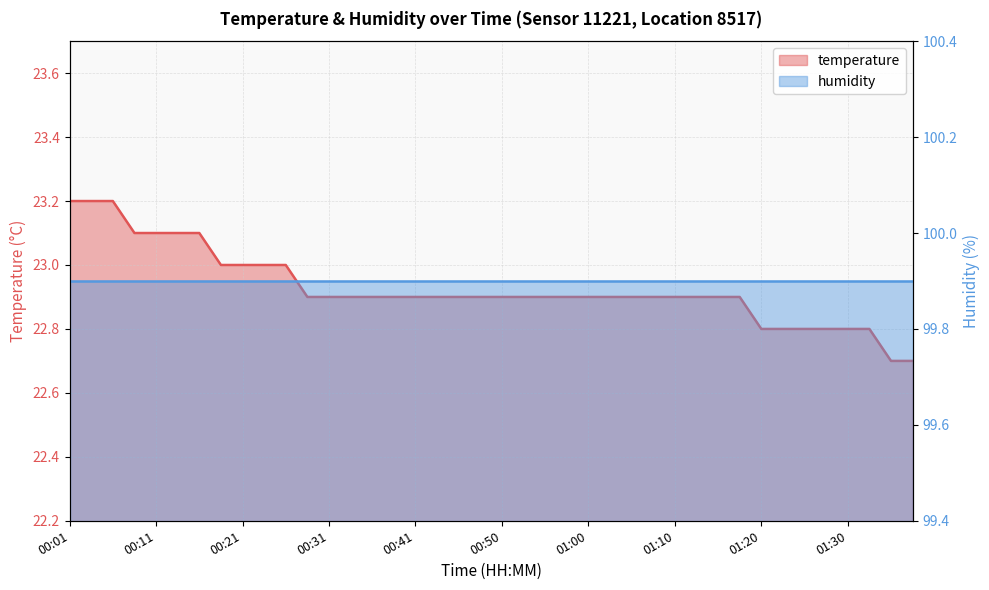

True or false: the data shows 22.9 at 01:13.

True